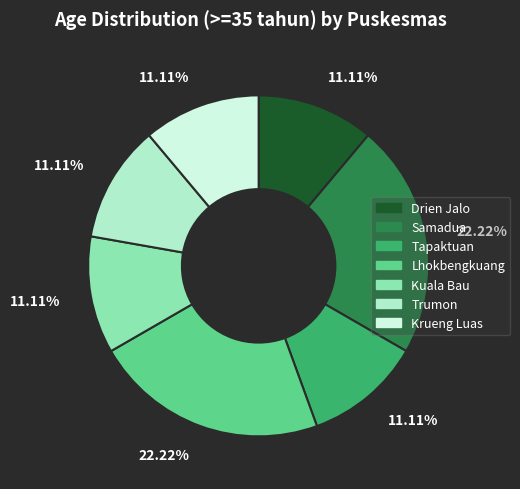

To the nearest percent, what percentage of the pie is Trumon?

11%